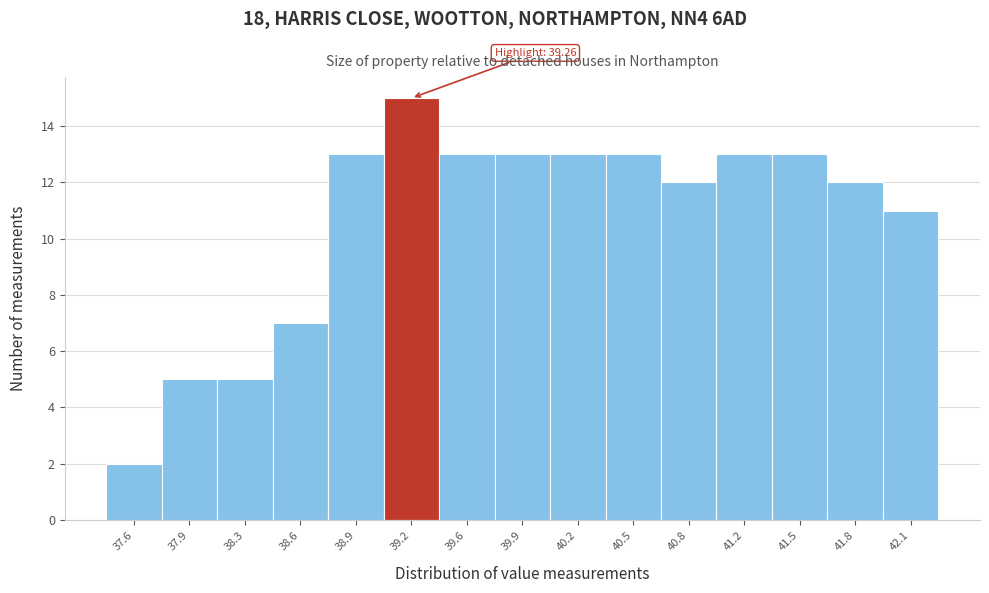

Which range on the x-axis has the tallest bar?

39.05 to 39.40